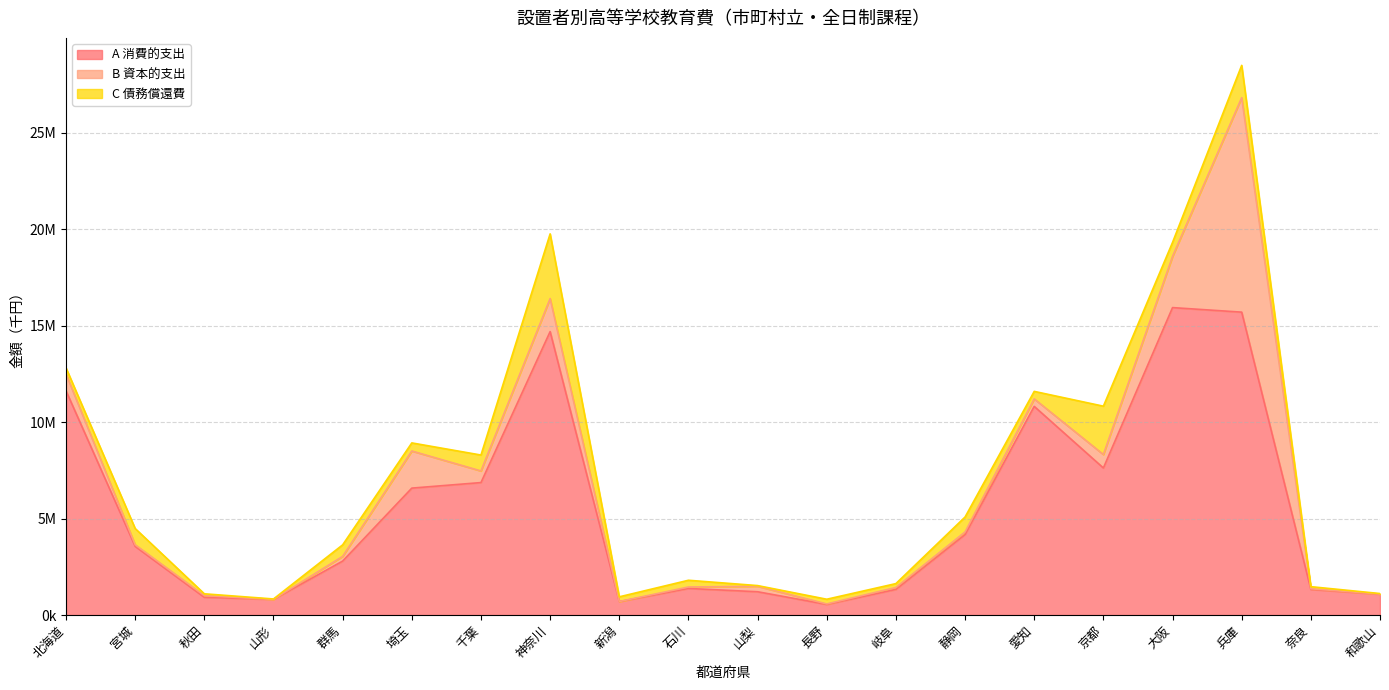

Which series has the widest spread of values?

A 消費的支出